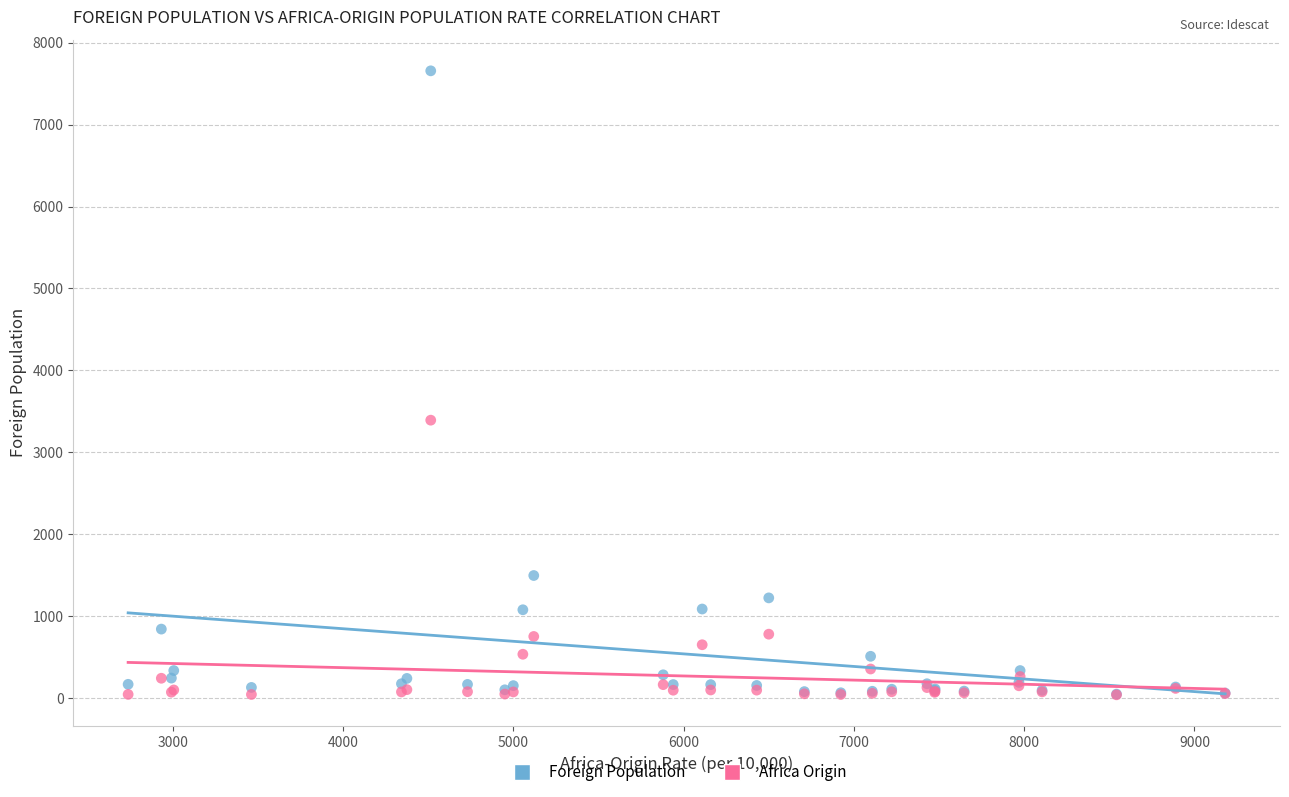

Across all series, what Y value is closest to 3848?

3392